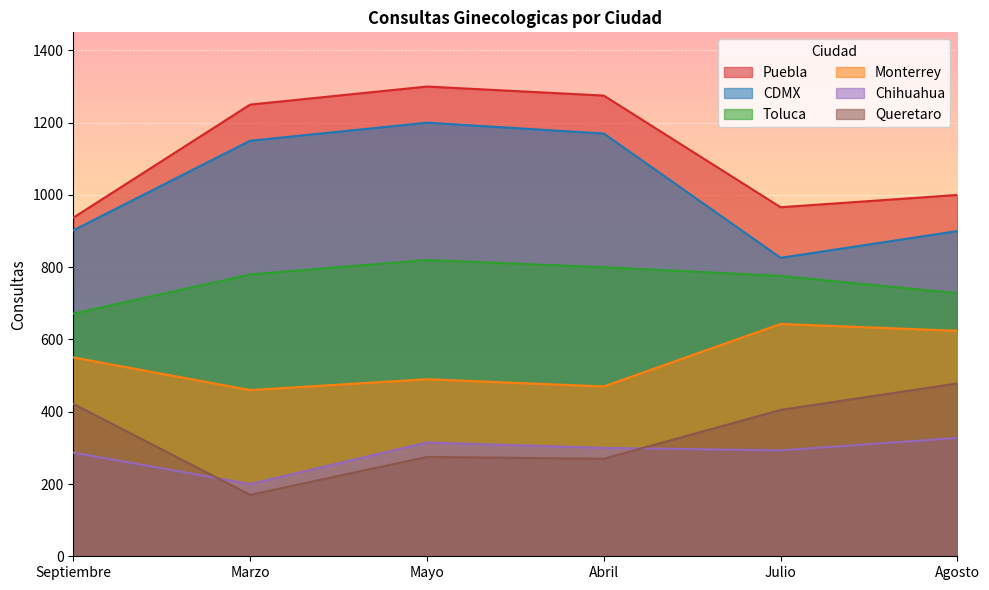

Where is the first local maximum for Puebla?

Mayo